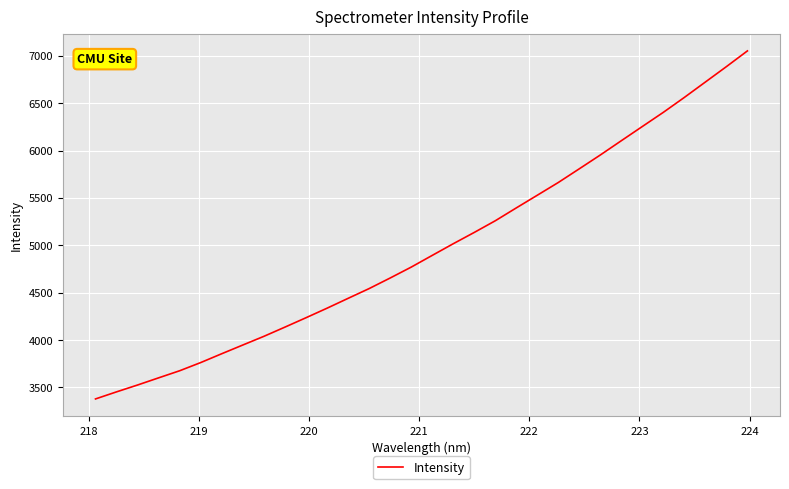

What is the greatest value displayed?

7052.0